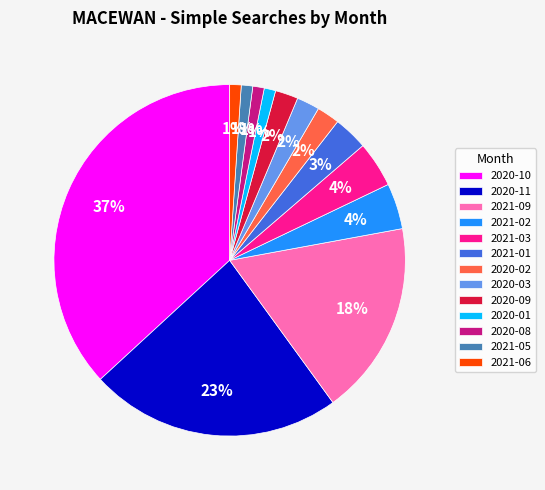

Does 2021-02 account for over 50% of the chart?

No